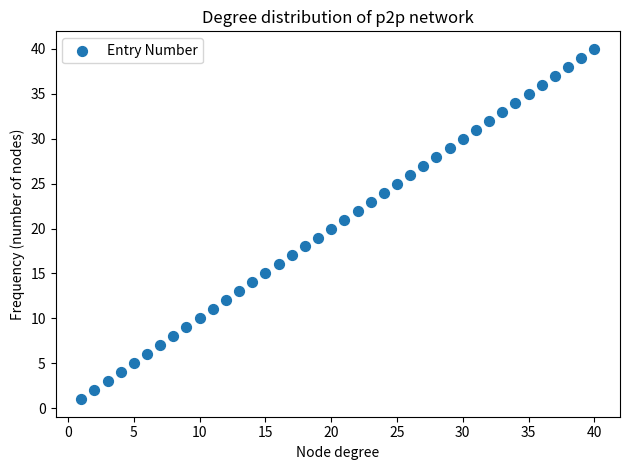

What is the range of X values (max minus min)?

39